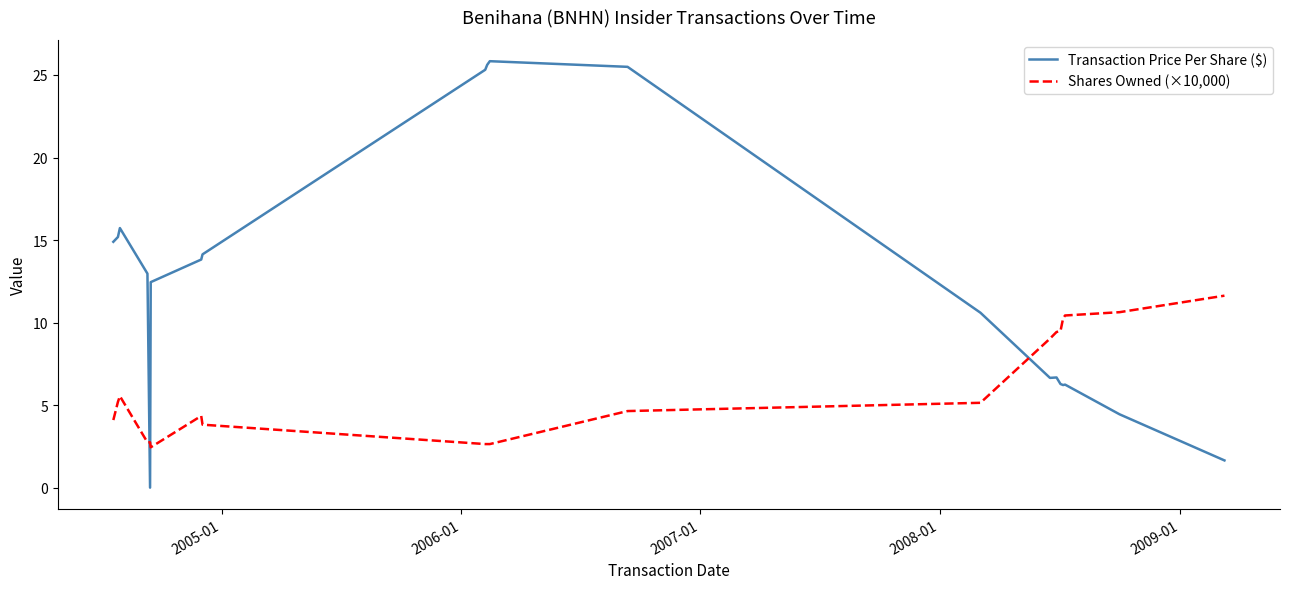

What is the maximum value shown in the chart?

25.8